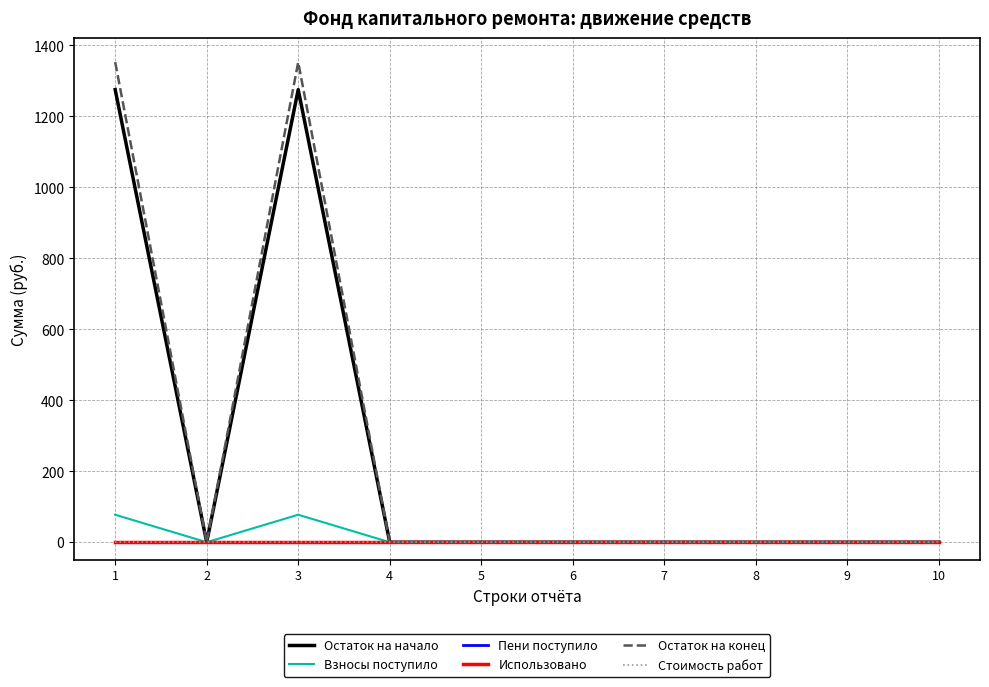

Reading left to right, what are all the values shown in this chart?

Остаток на начало: 1275.1	0.0	1275.1	0.0	0.0	0.0	0.0	0.0	0.0	0.0
Взносы поступило: 77.5	0.0	77.5	0.0	0.0	0.0	0.0	0.0	0.0	0.0
Пени поступило: 0.0	0.0	0.0	0.0	0.0	0.0	0.0	0.0	0.0	0.0
Использовано: 0.0	0.0	0.0	0.0	0.0	0.0	0.0	0.0	0.0	0.0
Остаток на конец: 1352.6	0.0	1352.6	0.0	0.0	0.0	0.0	0.0	0.0	0.0
Стоимость работ: 0.0	0.0	0.0	0.0	0.0	0.0	0.0	0.0	0.0	0.0